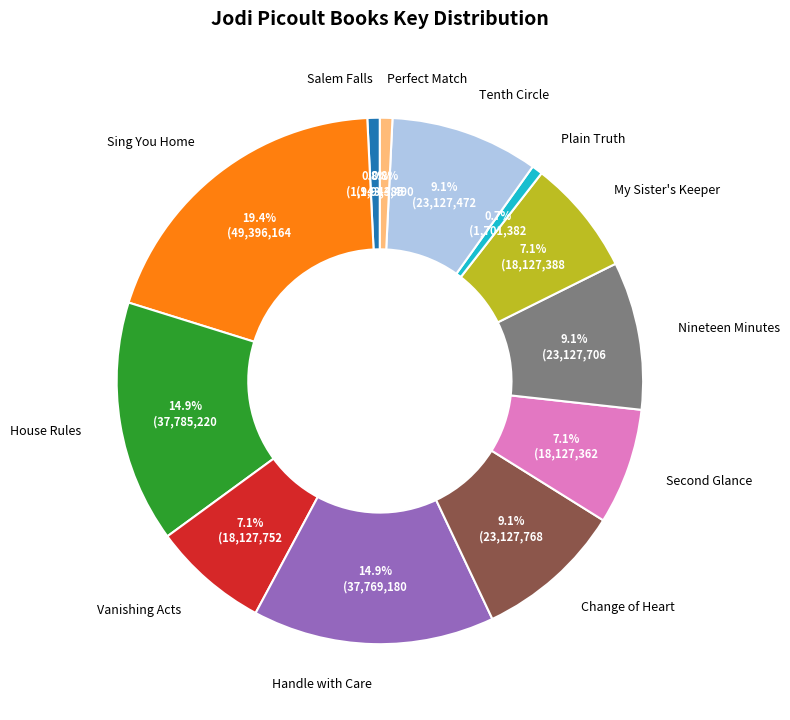

Is it true that Sing You Home is 19% of the pie?

True